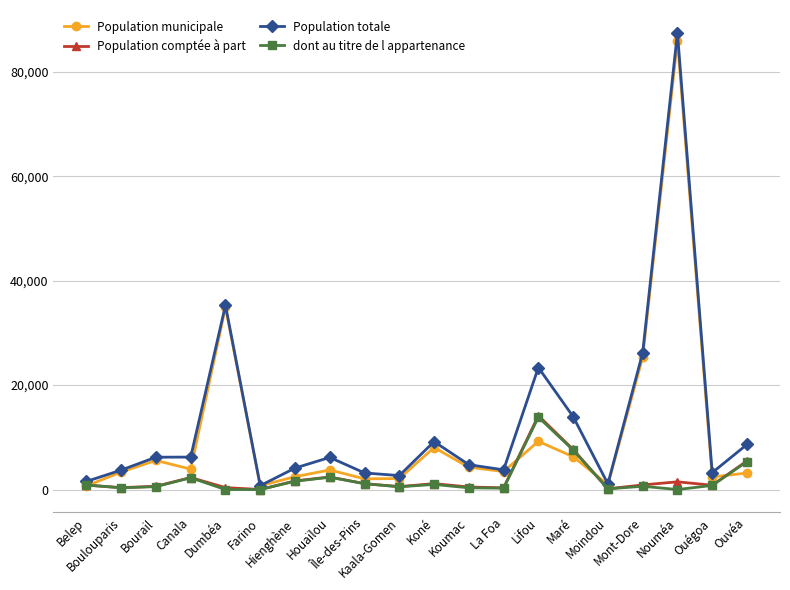

Does the chart display data point markers on the line(s)?

Yes